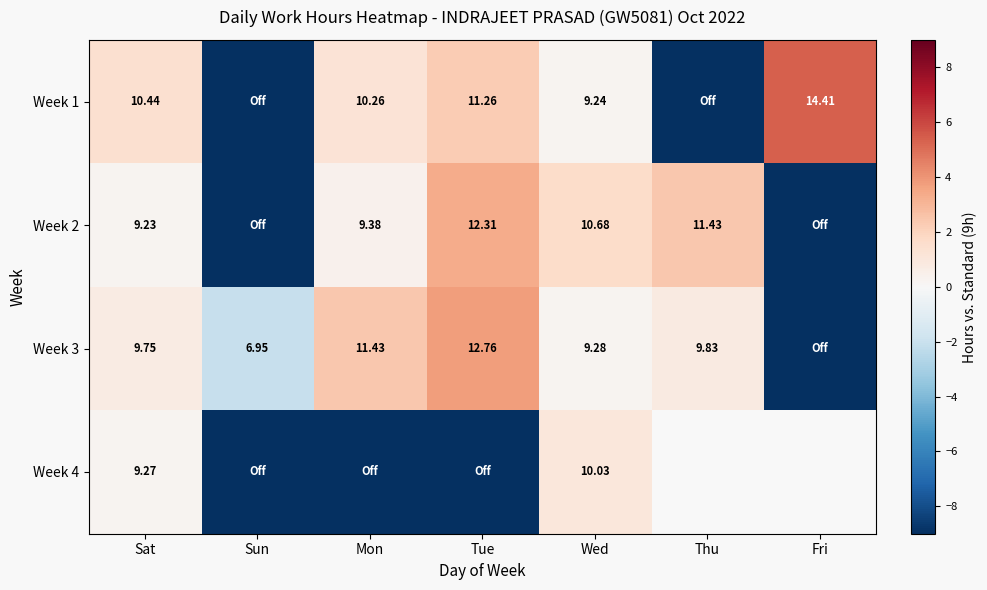

What is the total value across all series at Tue?

0.3